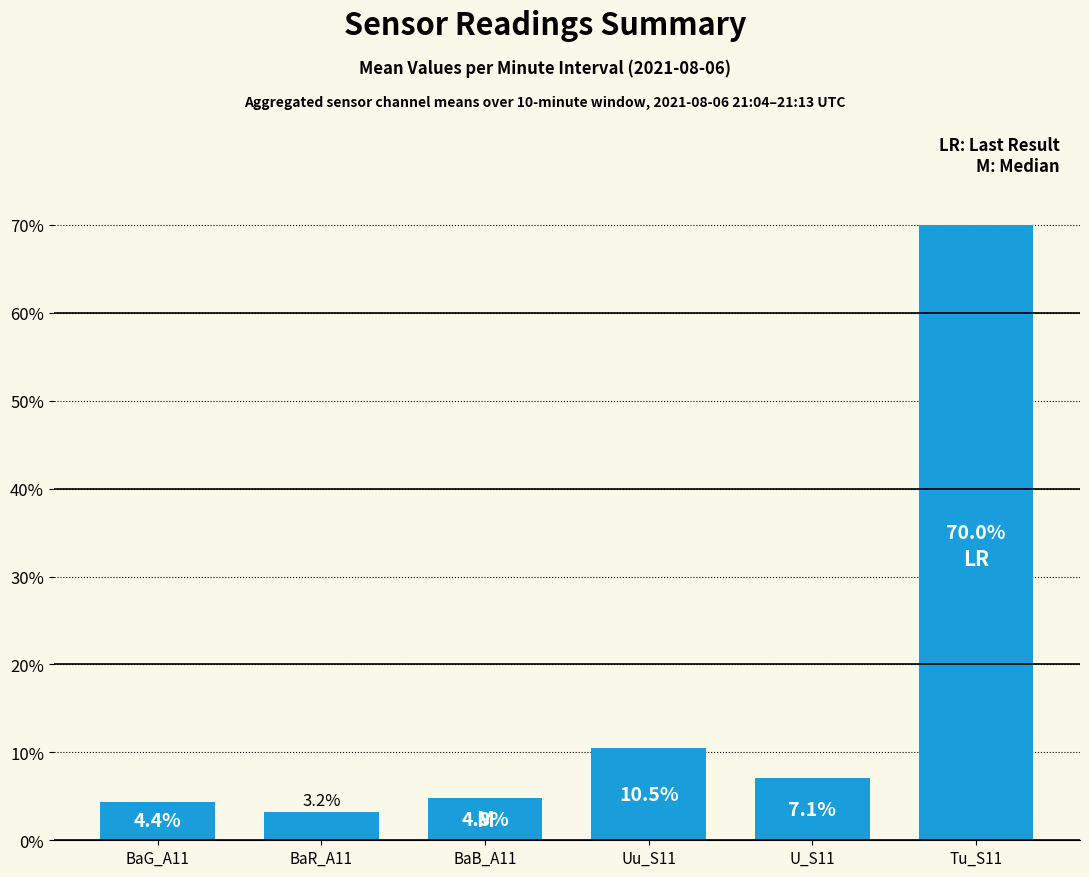

Does the chart contain any negative values?

No